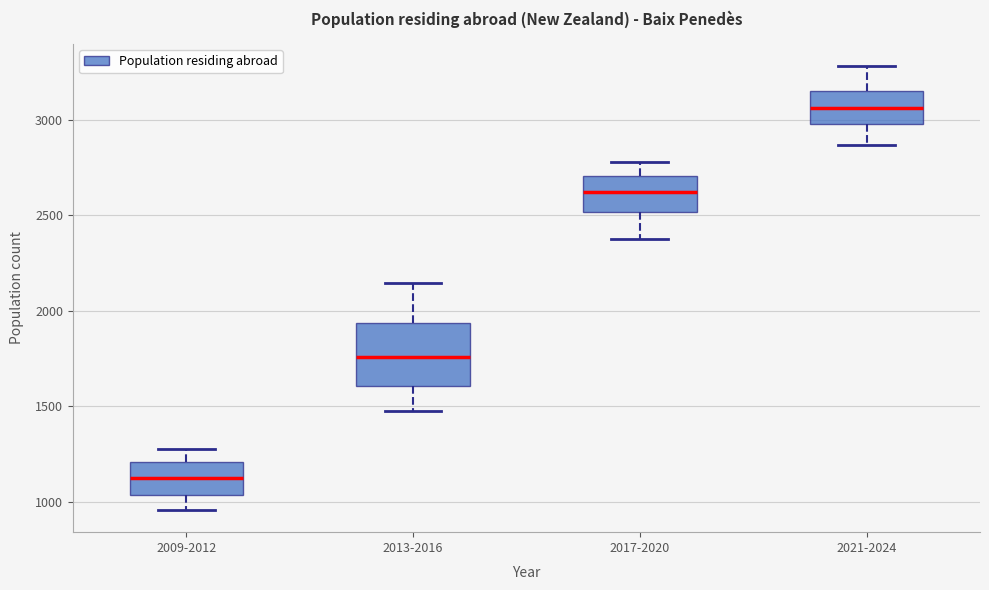

Reading left to right, read every box against the y-axis: the position of its median line, the range the box covers, and the ends of its whiskers. The values are not printed on the chart, so give them approximately, as read against the axis.

2009-2012: median 1100, box 1050 to 1200, whiskers 950 to 1300
2013-2016: median 1750, box 1600 to 1950, whiskers 1450 to 2150
2017-2020: median 2650, box 2500 to 2700, whiskers 2400 to 2800
2021-2024: median 3050, box 3000 to 3150, whiskers 2850 to 3300